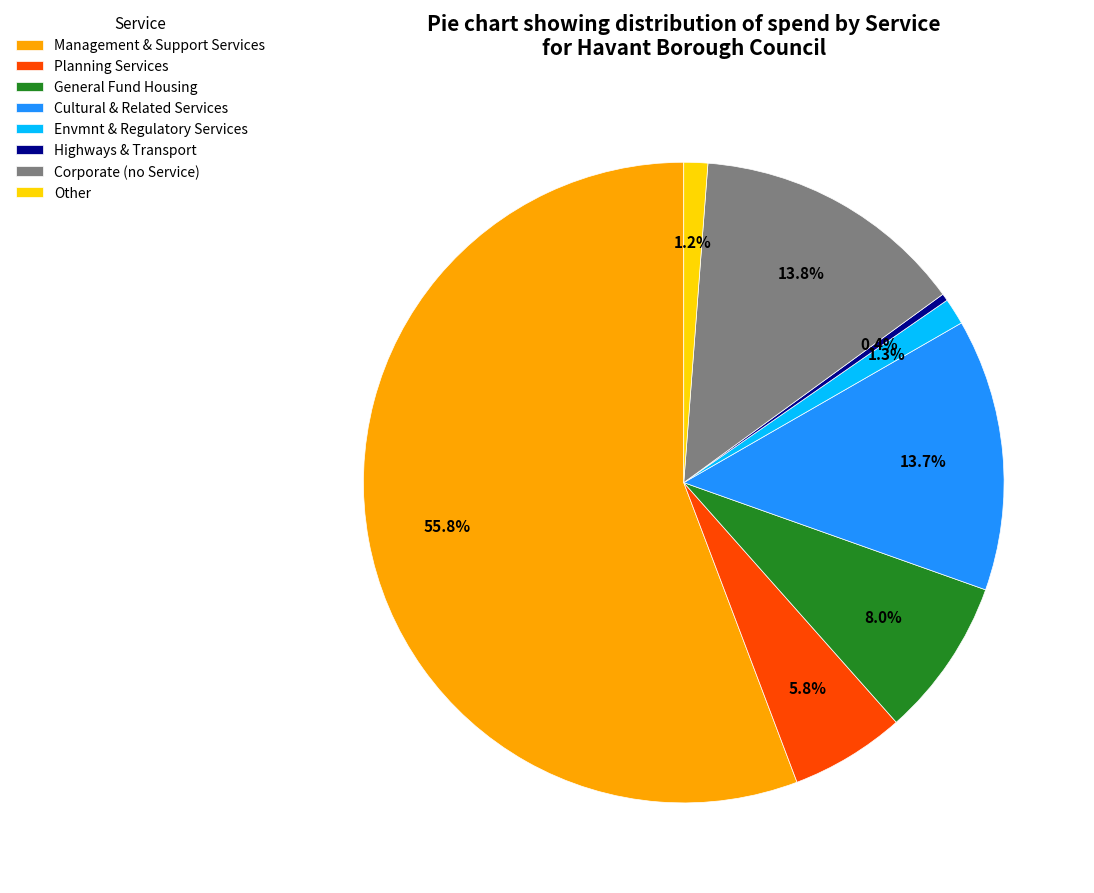

Which slice is the largest?

Management & Support Services